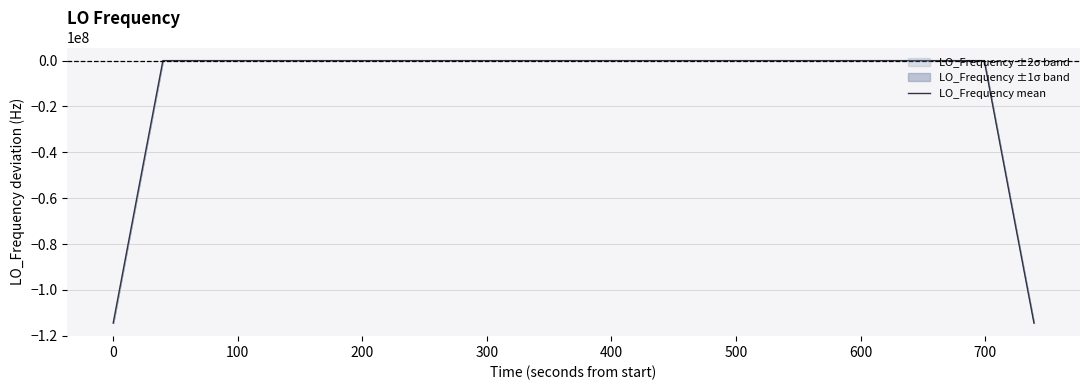

Count the number of categories in the chart.

40